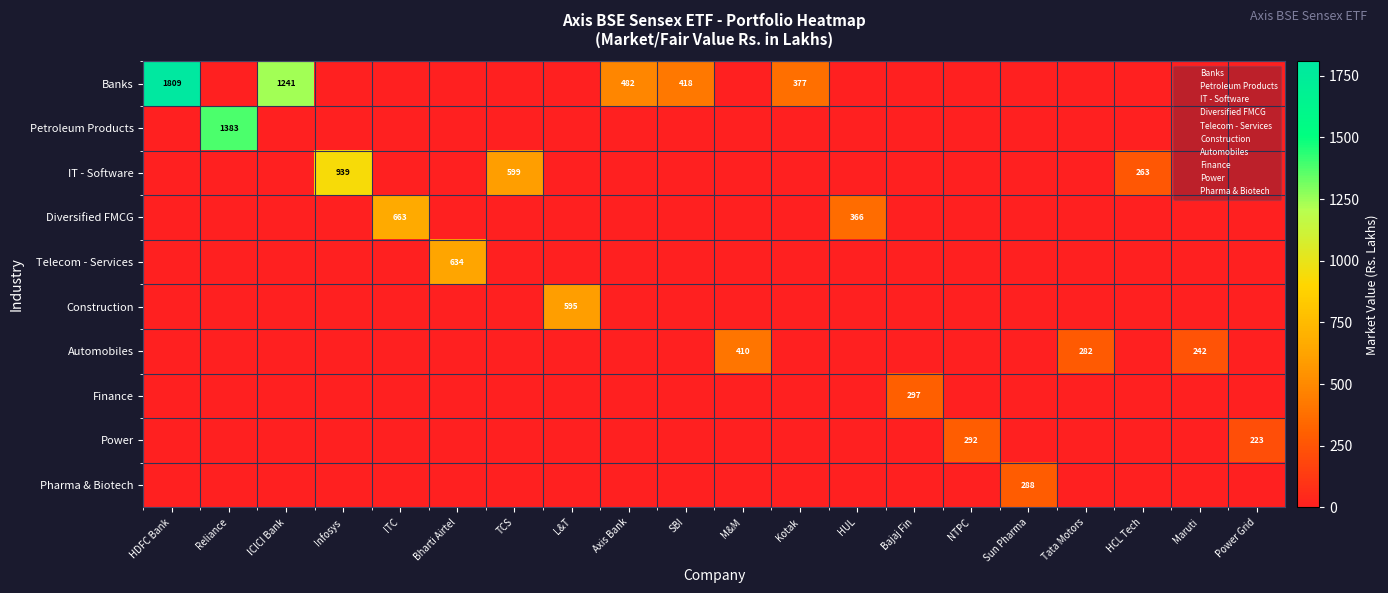

Is it true that Automobiles equals 0.0 at Axis Bank?

True